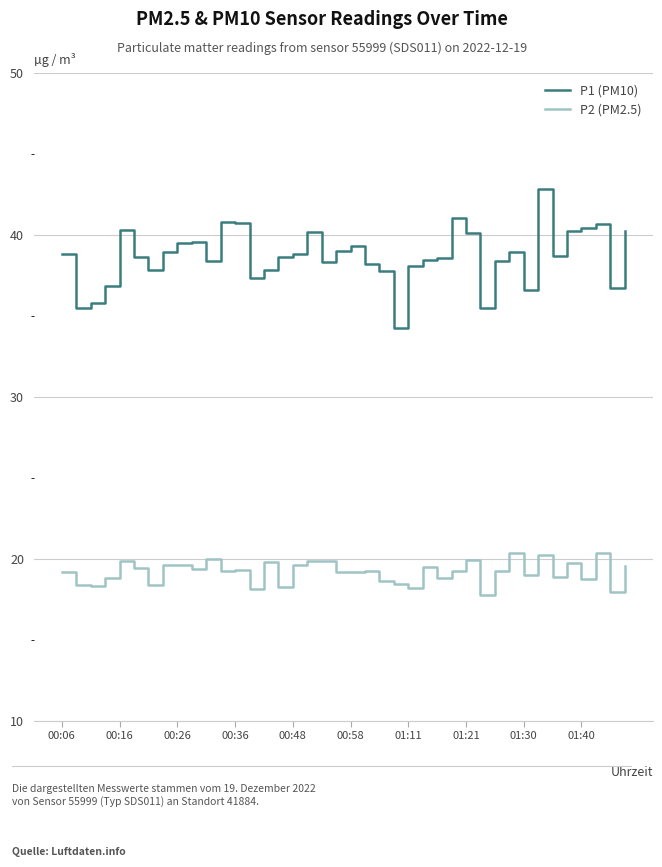

Rank the series by their maximum value, from highest to lowest.

P1 (PM10), P2 (PM2.5)